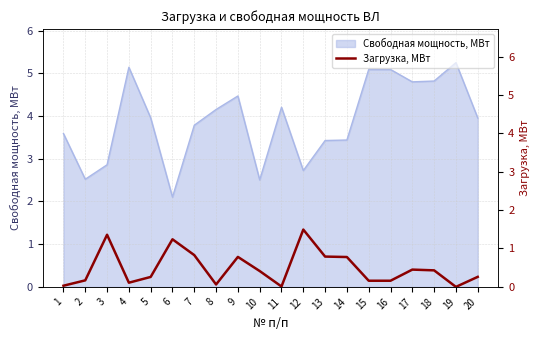

Reading left to right, what are all the values shown in this chart?

1=0.0	2=0.2	3=1.4	4=0.1	5=0.3	6=1.2	7=0.8	8=0.1	9=0.8	10=0.4	11=0.0	12=1.5	13=0.8	14=0.8	15=0.2	16=0.2	17=0.5	18=0.4	19=0.0	20=0.3